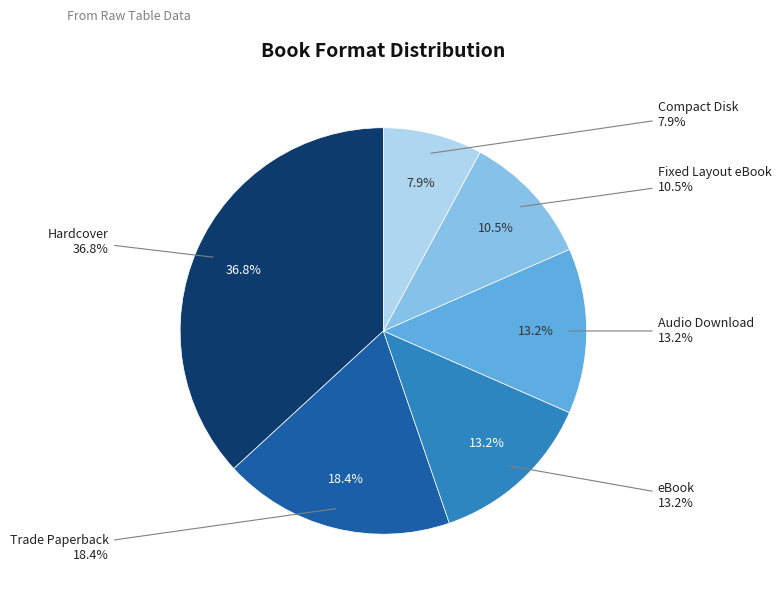

To the nearest percent, what percentage of the pie is eBook?

13%